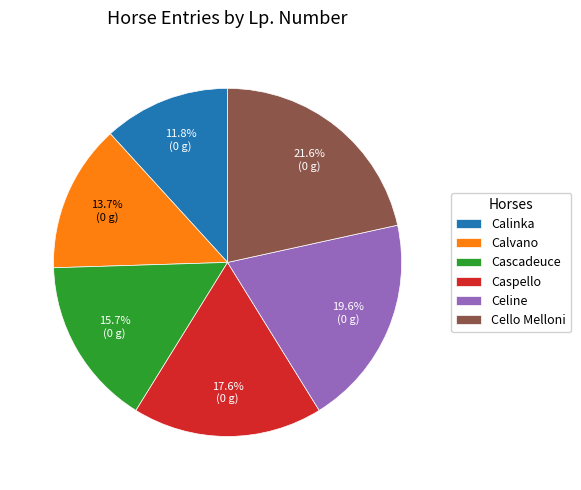

Rank the categories by value from lowest to highest.

Calinka, Calvano, Cascadeuce, Caspello, Celine, Cello Melloni